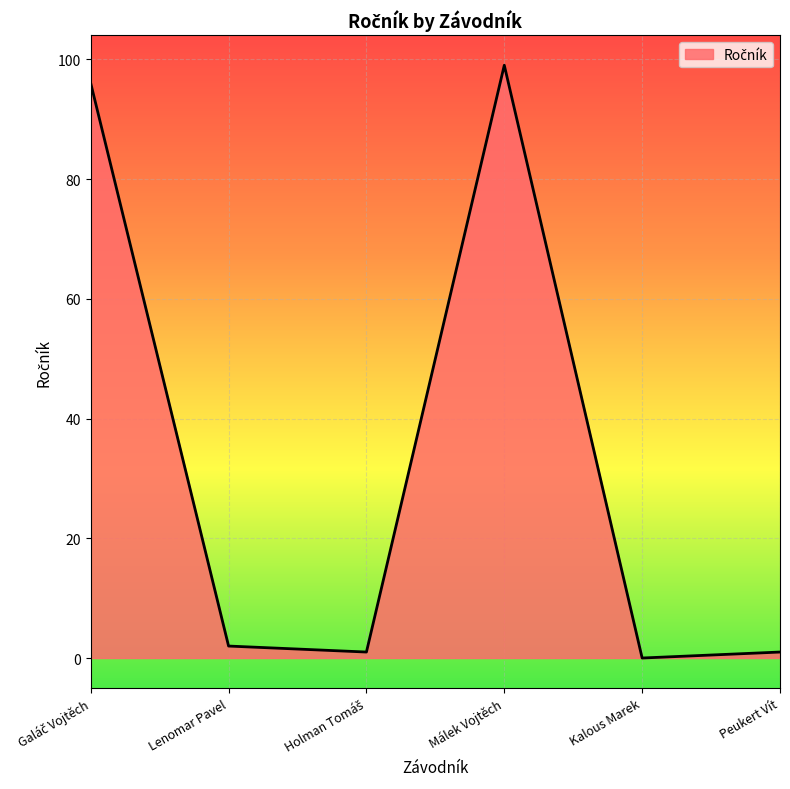

What is the sum of all values?

199